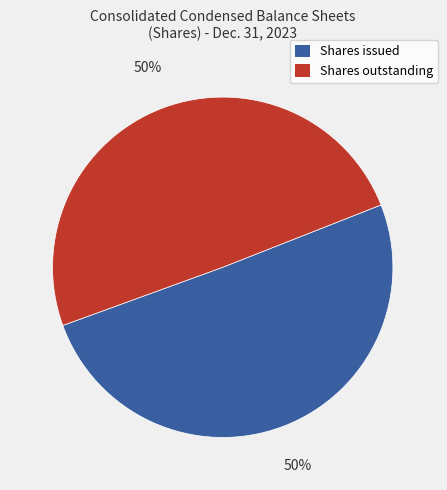

Approximately how many times larger is the value at Shares issued compared to Shares outstanding?

1.0